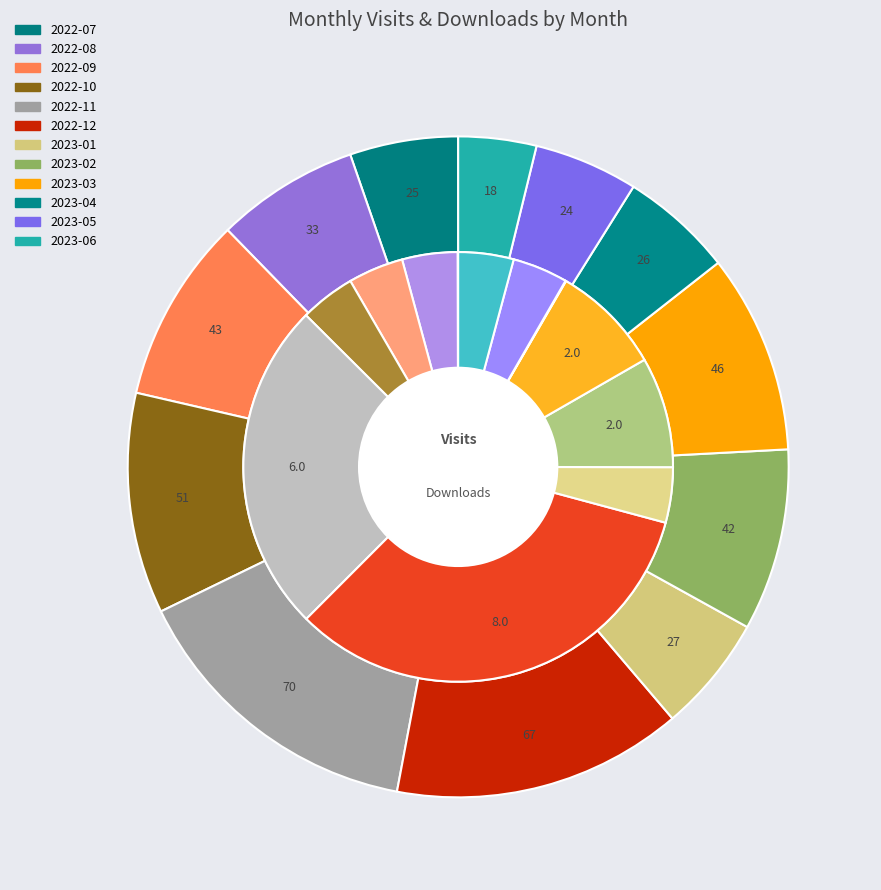

How many slices are in this pie chart?

12